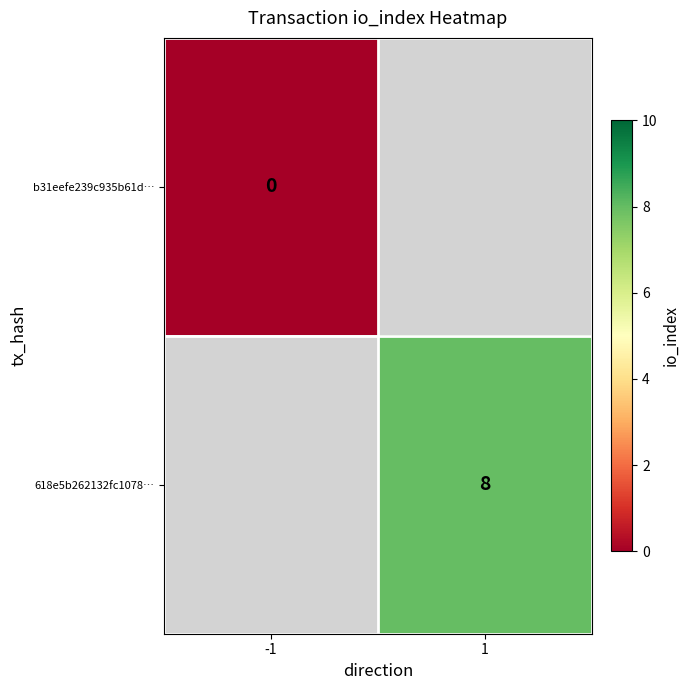

The value of 618e5b262132fc1078… at 1 is 8.0. True or false?

True